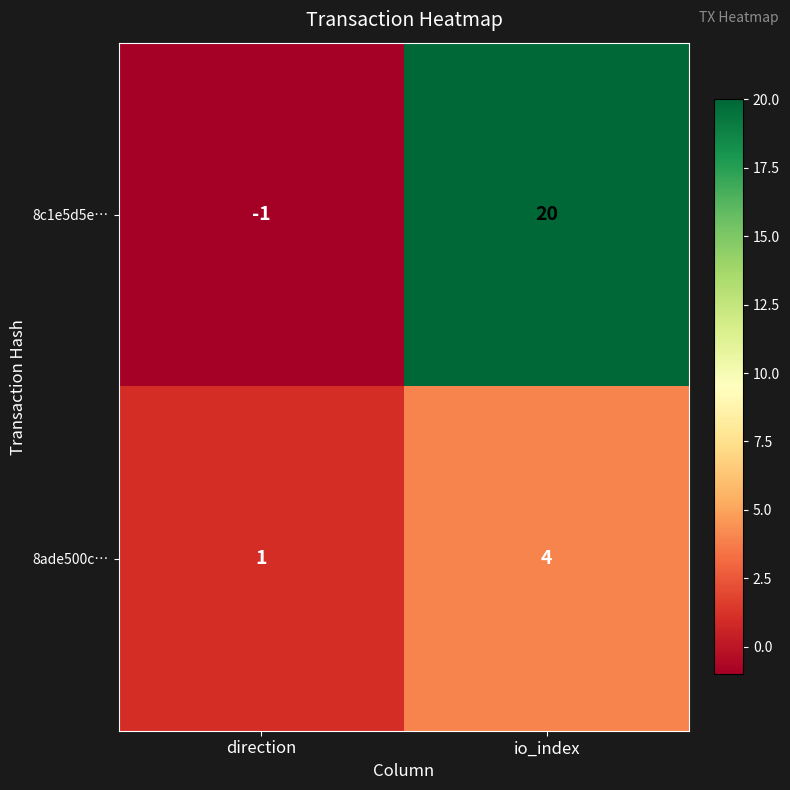

Reading left to right, list all the values displayed in this chart.

8c1e5d5e…: -1	20
8ade500c…: 1	4